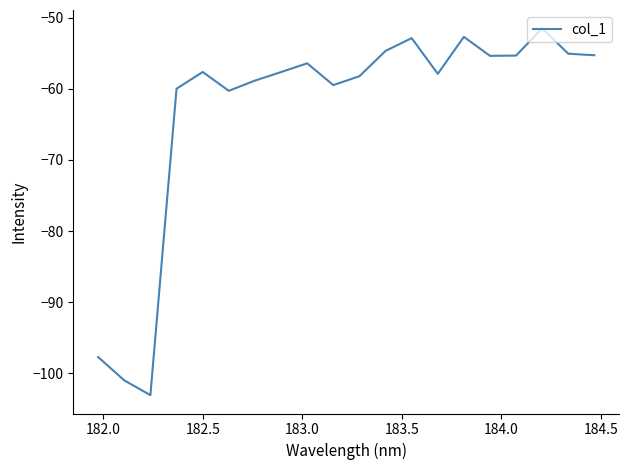

Count the number of categories in the chart.

20